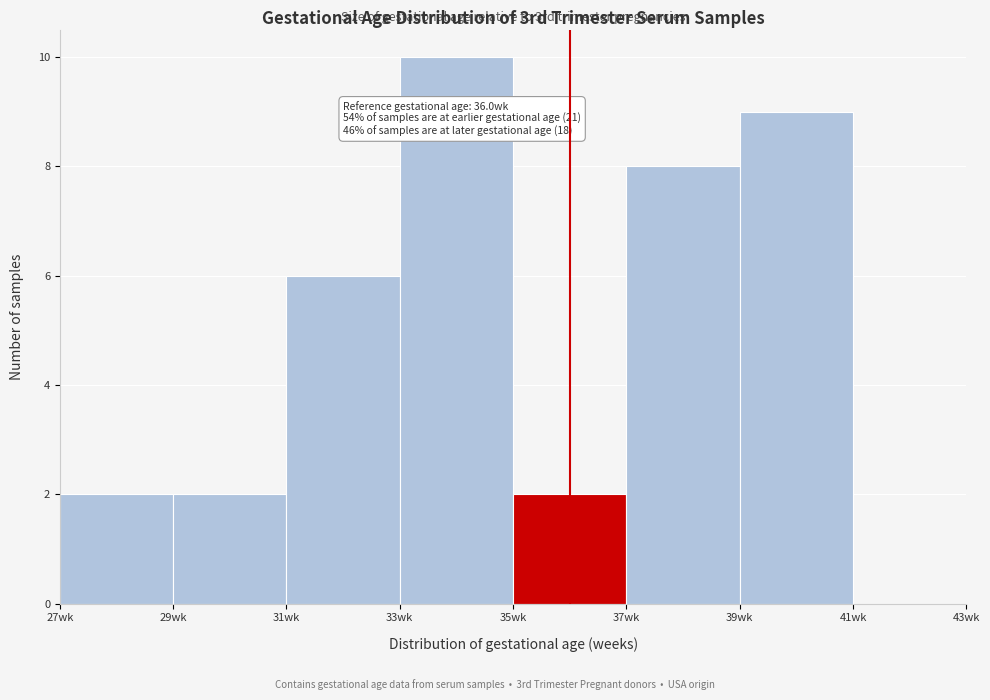

Which range on the x-axis has the tallest bar?

33 to 35